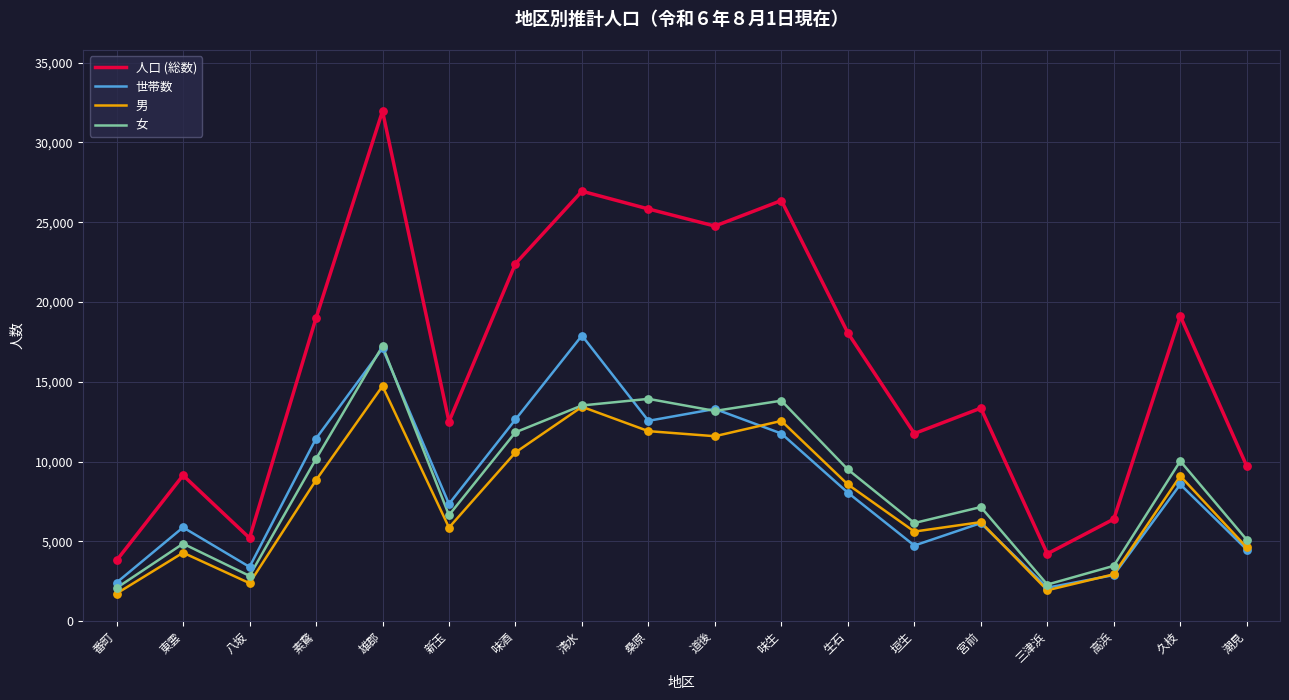

Between 生石 and 垣生, which series saw the biggest shift?

人口 (総数)